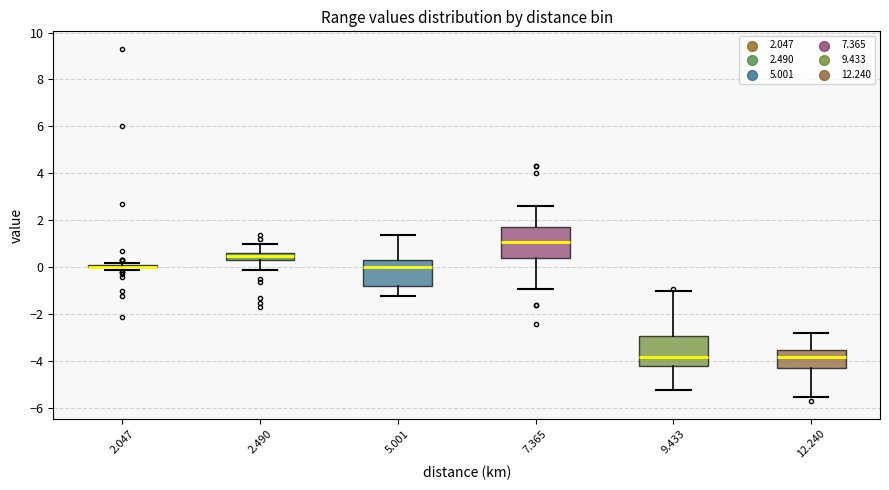

Where is the upper edge of the box at x = 7.365 on the y-axis? The values are not printed on the chart, so give them approximately, as read against the axis.

1.8